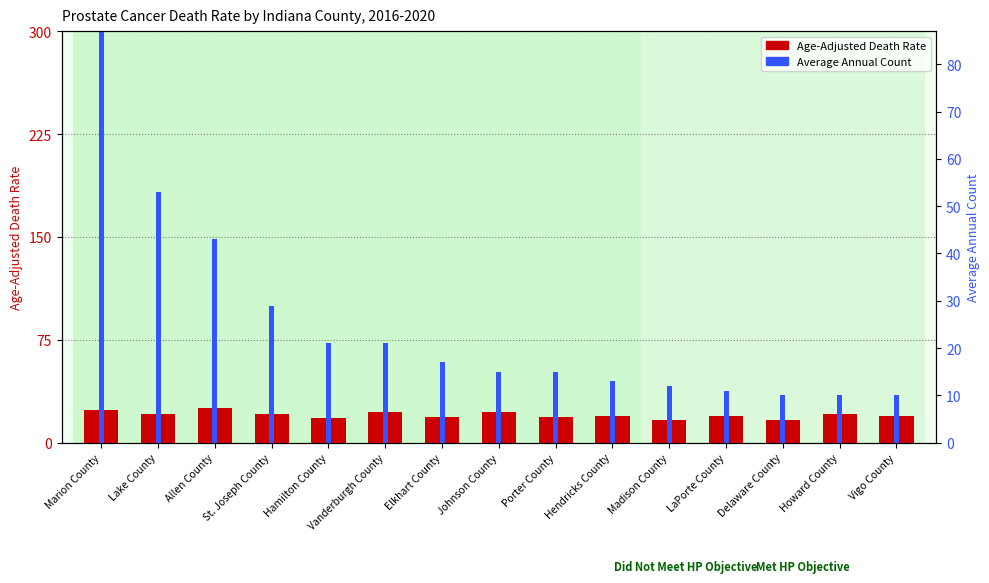

What is the value of the Age-Adjusted Death Rate bar at the 9th from the left?

18.5